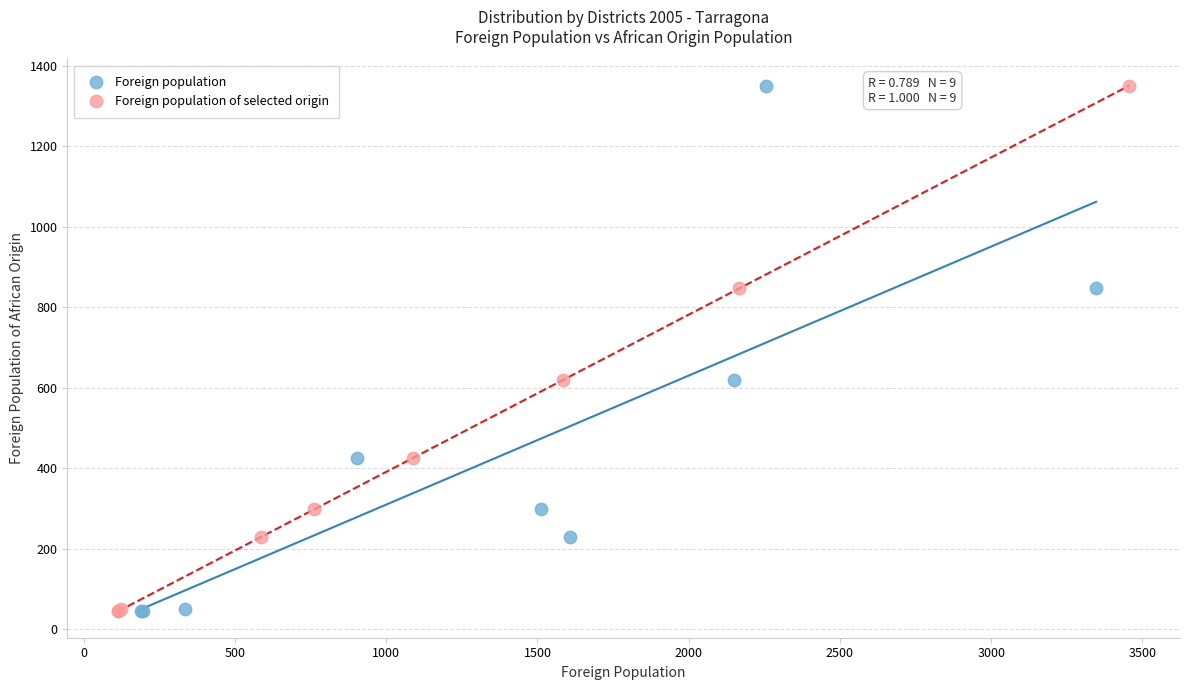

What are all the series names shown in the legend?

Foreign population, Foreign population of selected origin